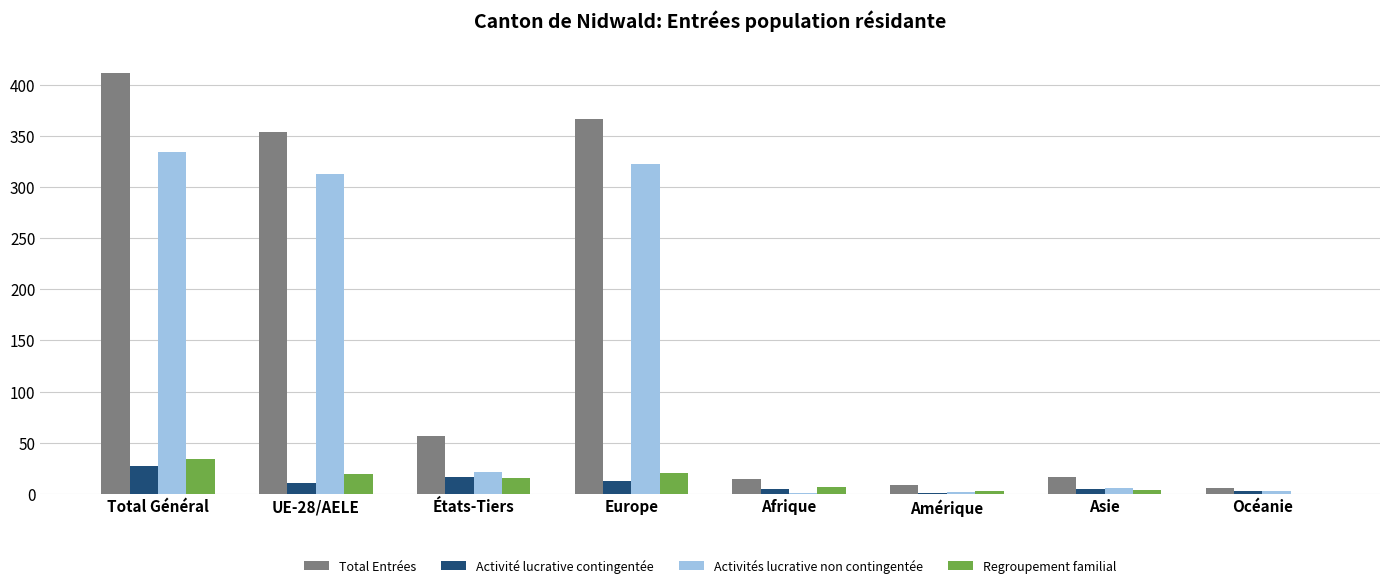

Between Total Général and États-Tiers, which series saw the biggest shift?

Total Entrées